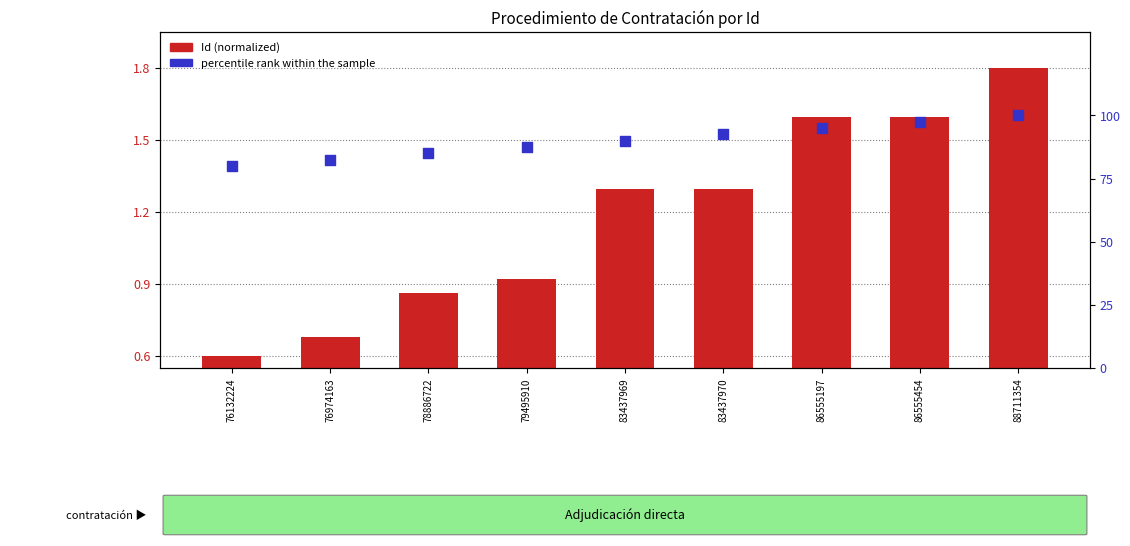

Which series has the largest total across all categories?

percentile rank within the sample